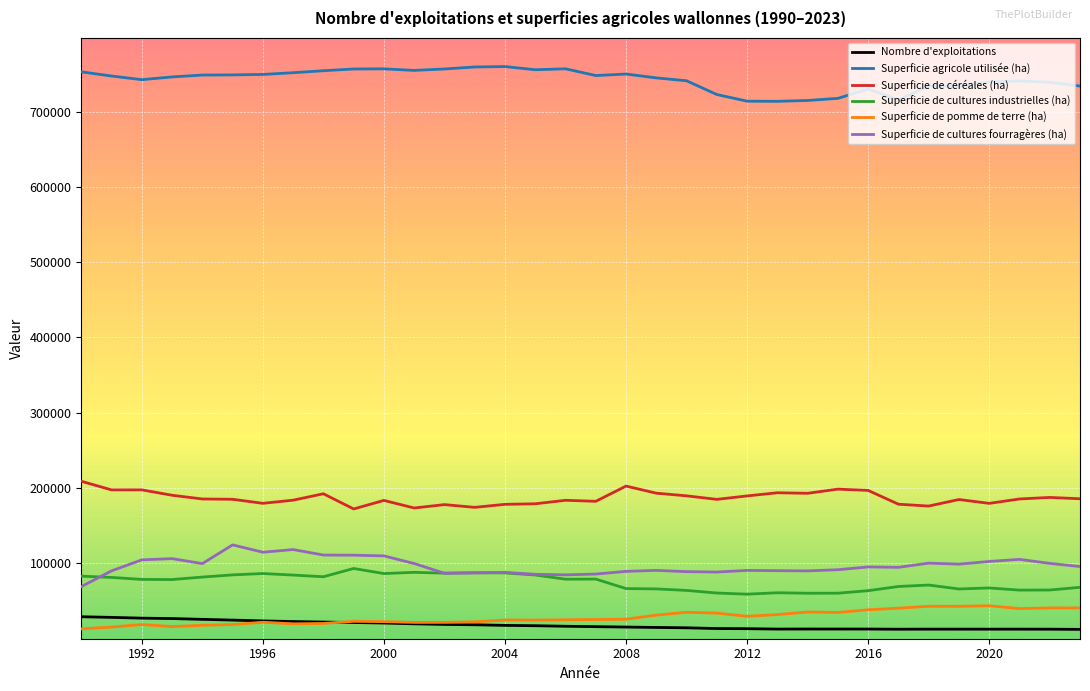

What are all the series names shown in the legend?

Nombre d'exploitations, Superficie agricole utilisée (ha), Superficie de céréales (ha), Superficie de cultures industrielles (ha), Superficie de pomme de terre (ha), Superficie de cultures fourragères (ha)